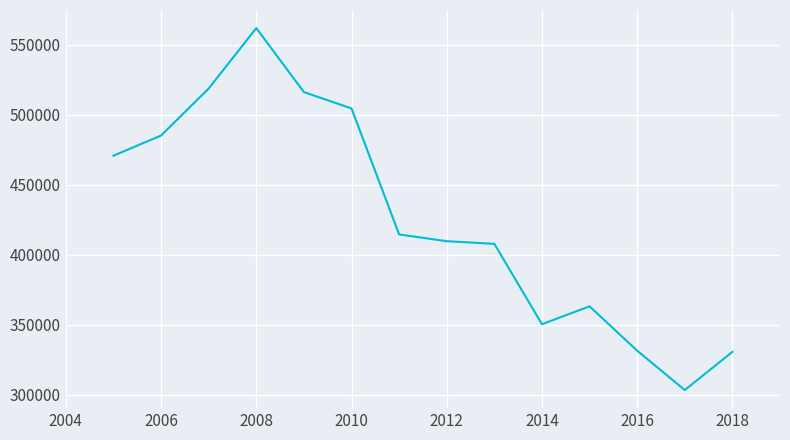

What is the minimum value shown in the chart?

303488